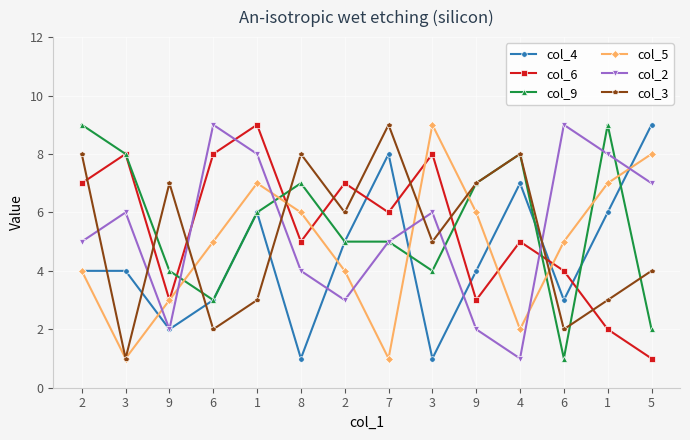

Which series has the largest total across all categories?

col_9